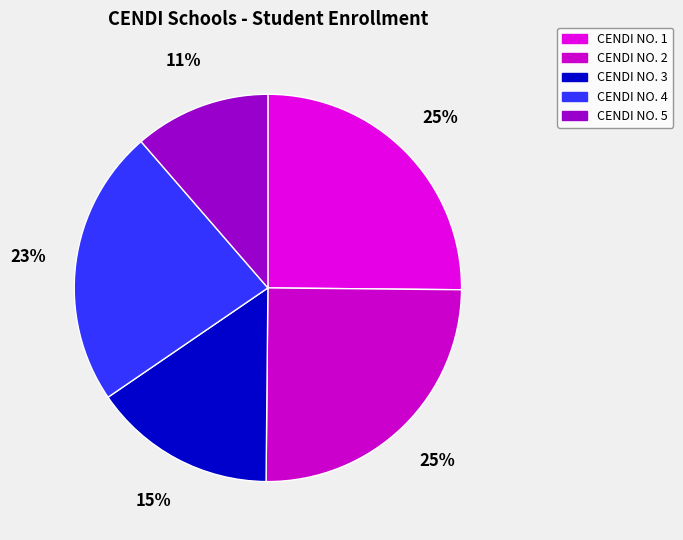

How much of the chart is everything except CENDI NO. 1?

74.8%